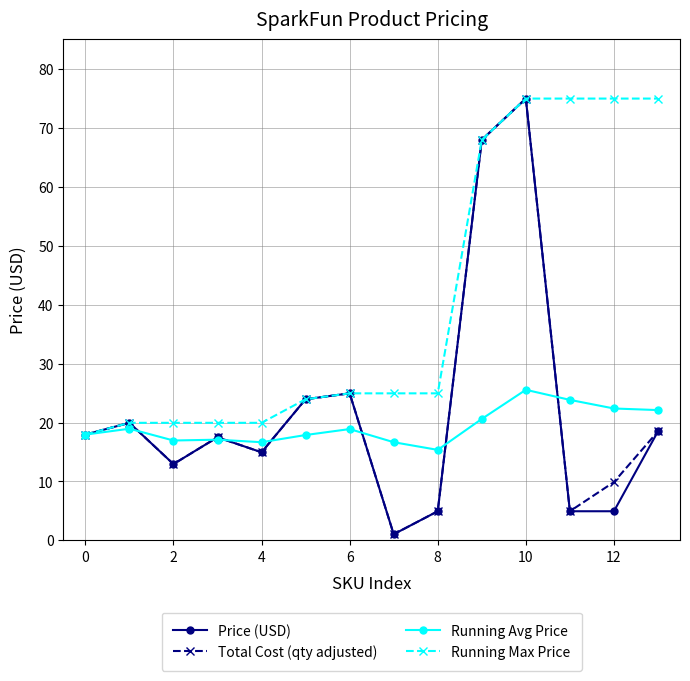

True or false: Price (USD) has more than 0 interior local peaks.

True